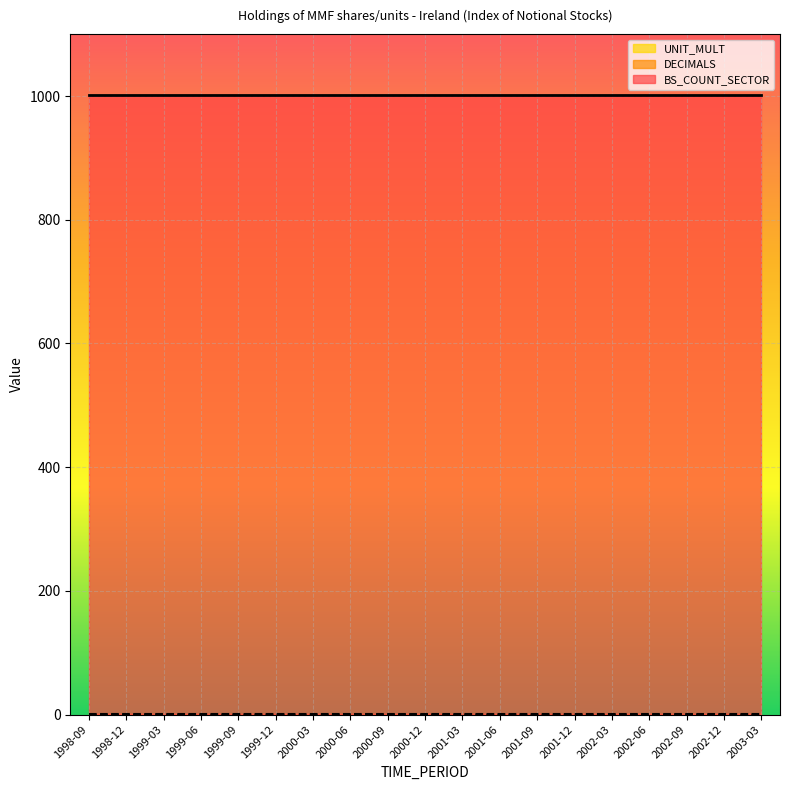

Reading right to left, extract all data points from this chart.

BS_COUNT_SECTOR: 2003-03=1000	2002-12=1000	2002-09=1000	2002-06=1000	2002-03=1000	2001-12=1000	2001-09=1000	2001-06=1000	2001-03=1000	2000-12=1000	2000-09=1000	2000-06=1000	2000-03=1000	1999-12=1000	1999-09=1000	1999-06=1000	1999-03=1000	1998-12=1000	1998-09=1000
DECIMALS: 2003-03=1	2002-12=1	2002-09=1	2002-06=1	2002-03=1	2001-12=1	2001-09=1	2001-06=1	2001-03=1	2000-12=1	2000-09=1	2000-06=1	2000-03=1	1999-12=1	1999-09=1	1999-06=1	1999-03=1	1998-12=1	1998-09=1
UNIT_MULT: 2003-03=0	2002-12=0	2002-09=0	2002-06=0	2002-03=0	2001-12=0	2001-09=0	2001-06=0	2001-03=0	2000-12=0	2000-09=0	2000-06=0	2000-03=0	1999-12=0	1999-09=0	1999-06=0	1999-03=0	1998-12=0	1998-09=0